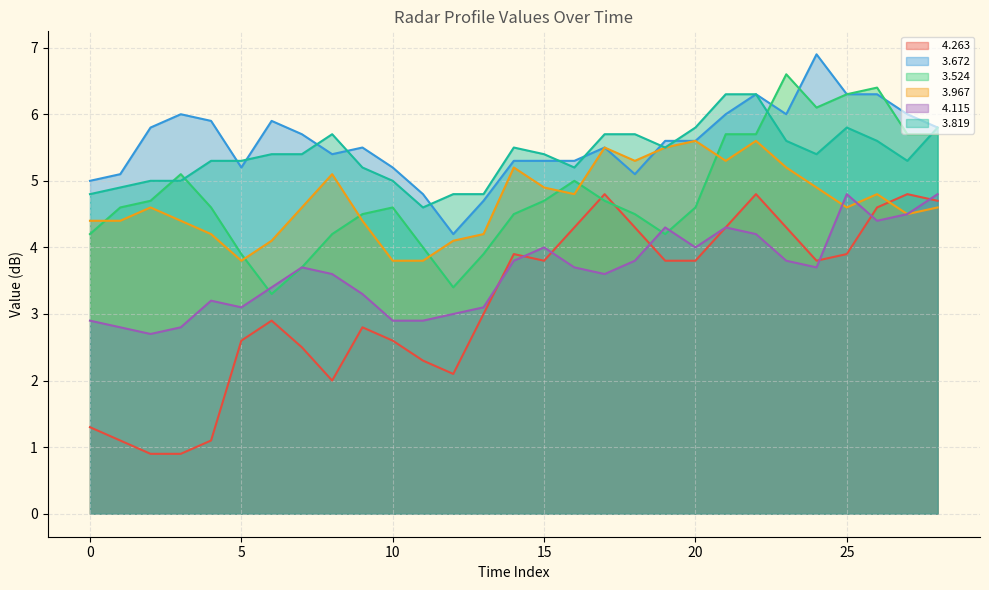

Count the number of data series in this chart.

6